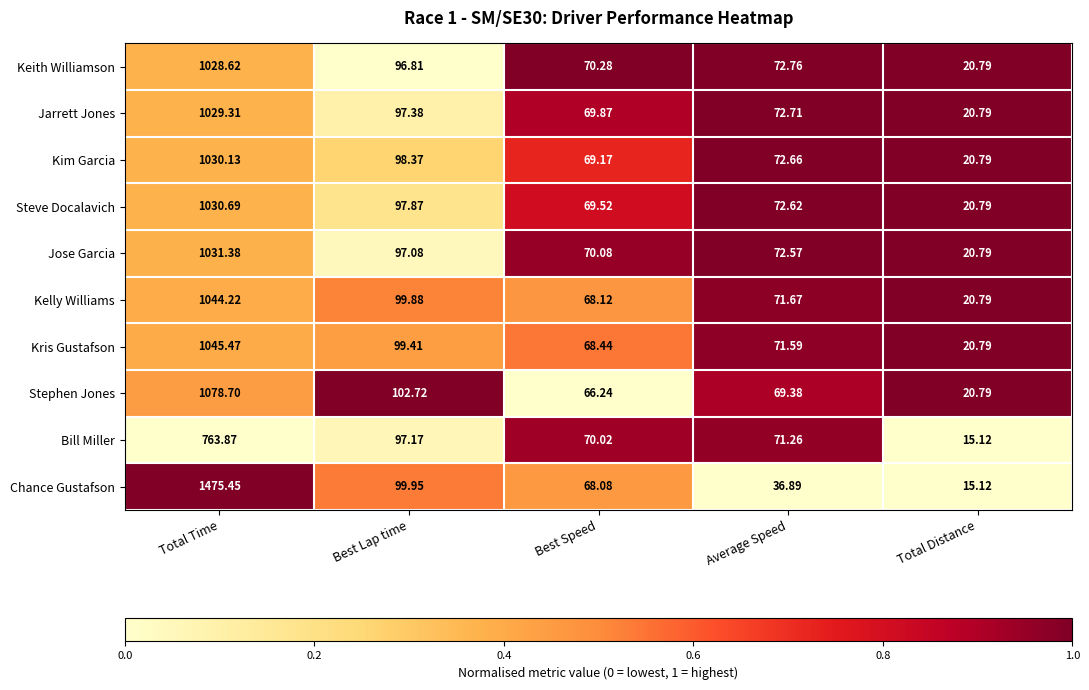

Between Best Lap time and Best Speed, which series saw the biggest shift?

Stephen Jones